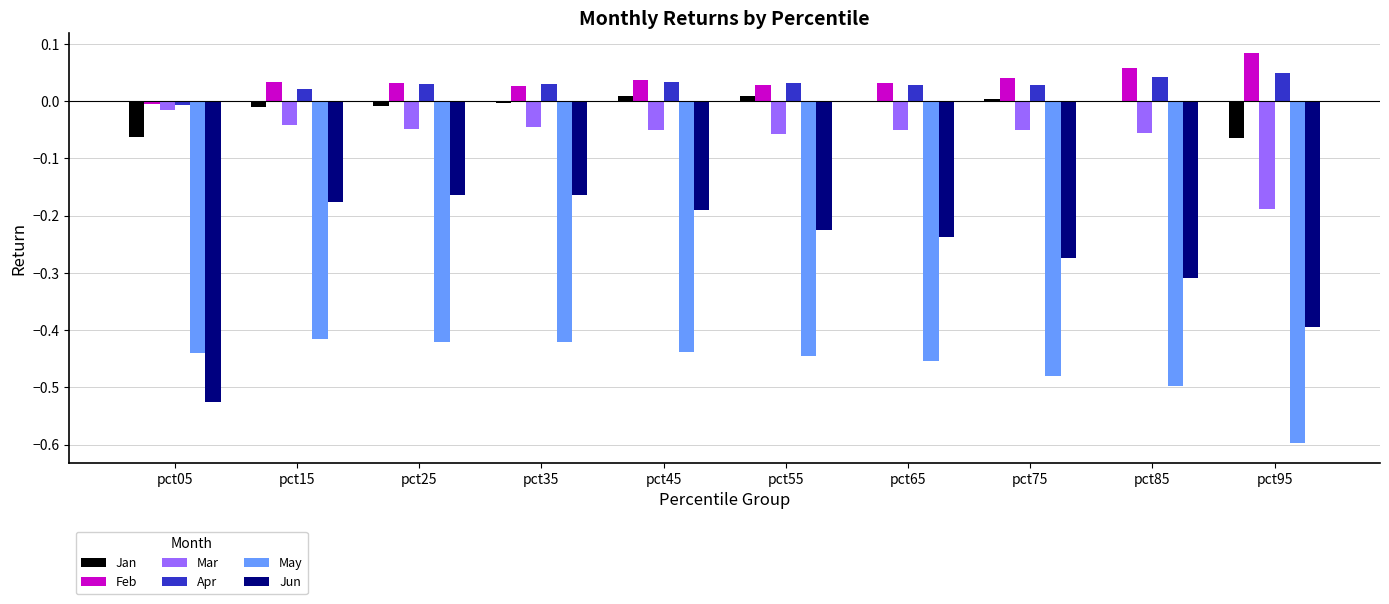

Is the value of Jun at pct05 greater than the value of Mar at pct95?

No